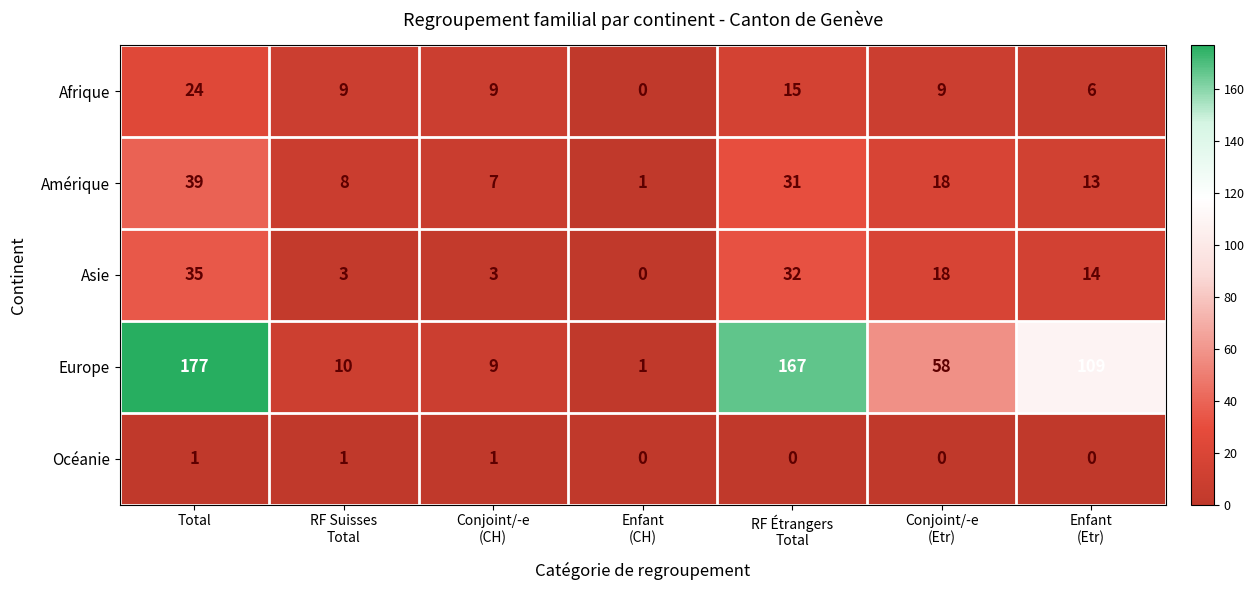

What is the sum of all Océanie values?

3